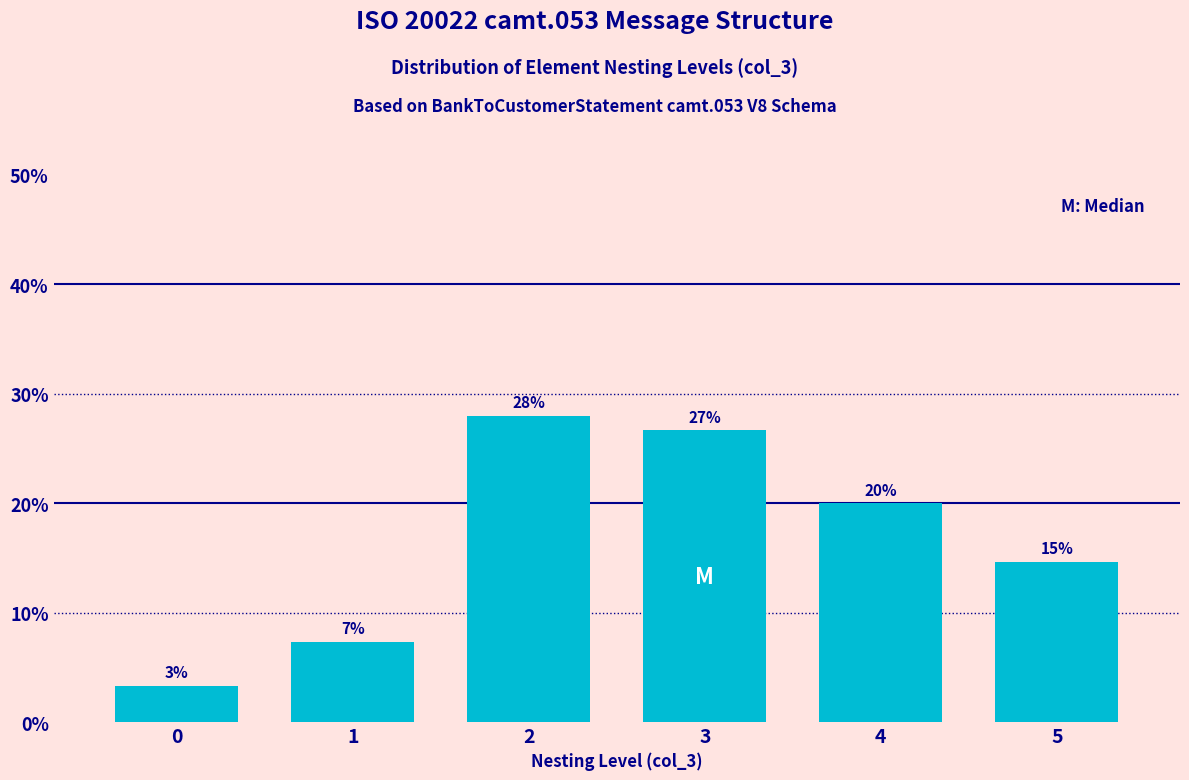

Does the chart contain any negative values?

No